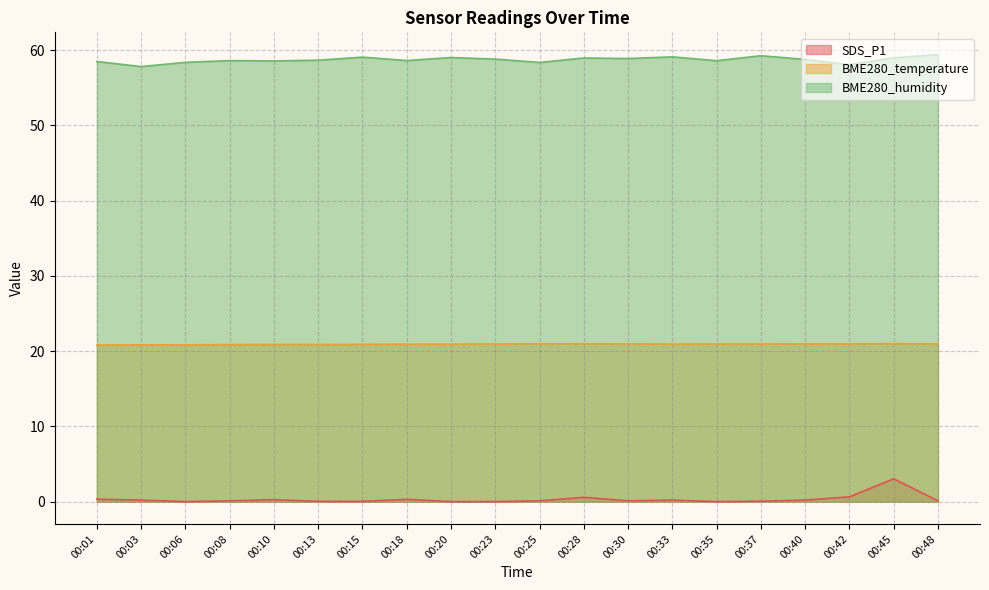

Reading left to right, what are all the values shown in this chart?

SDS_P1: 0.3	0.2	0.0	0.1	0.2	0.0	0.0	0.3	0.0	0.0	0.1	0.6	0.1	0.2	0.0	0.1	0.2	0.6	3.0	0.1
BME280_temperature: 20.8	20.8	20.8	20.9	20.9	20.9	20.9	20.9	20.9	20.9	21.0	21.0	21.0	20.9	20.9	20.9	21.0	21.0	21.0	21.0
BME280_humidity: 58.5	57.8	58.4	58.6	58.6	58.7	59.1	58.6	59.0	58.8	58.4	59.0	58.9	59.1	58.6	59.2	58.8	58.1	59.0	59.4